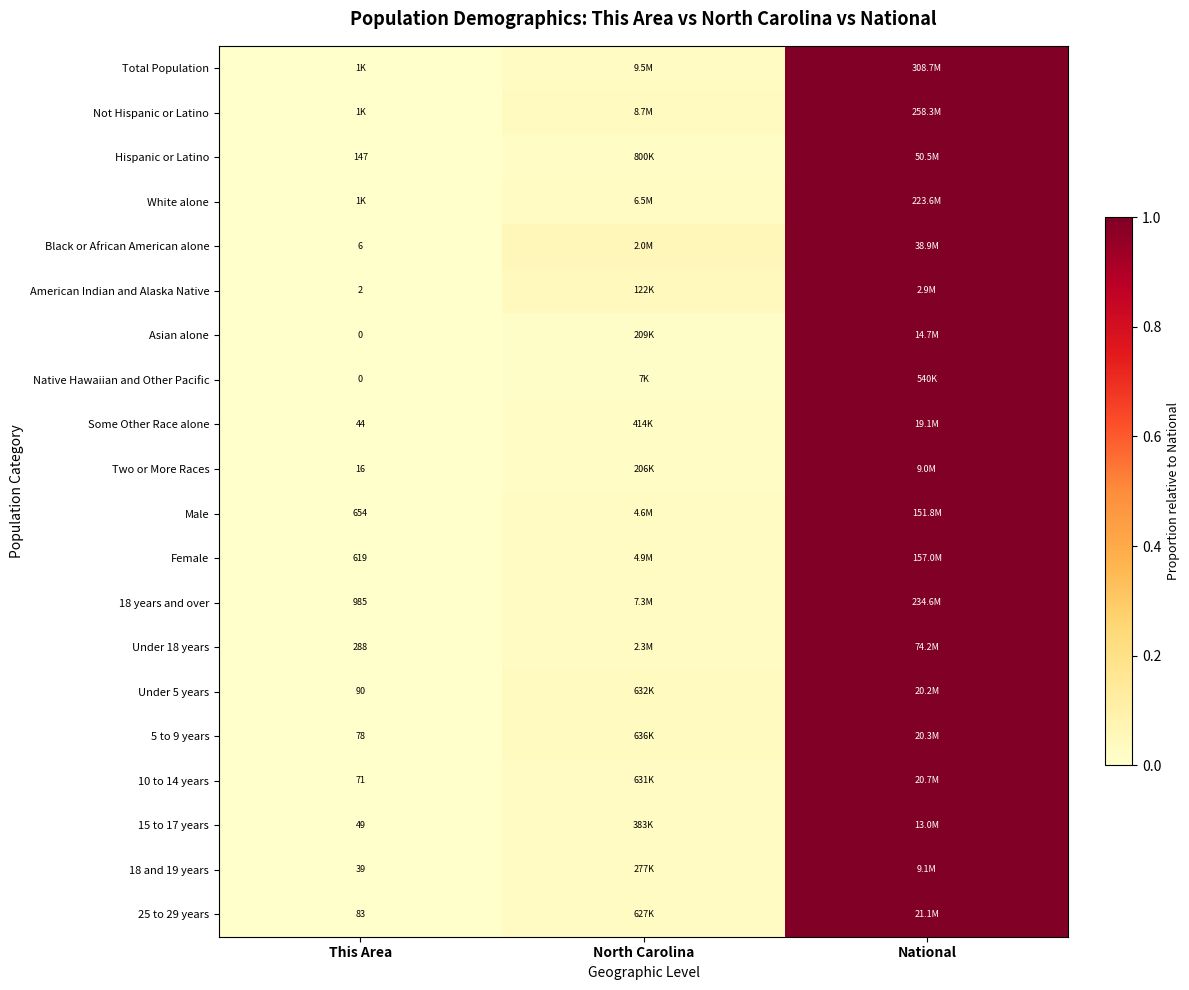

What is the maximum value for Male?

1.0